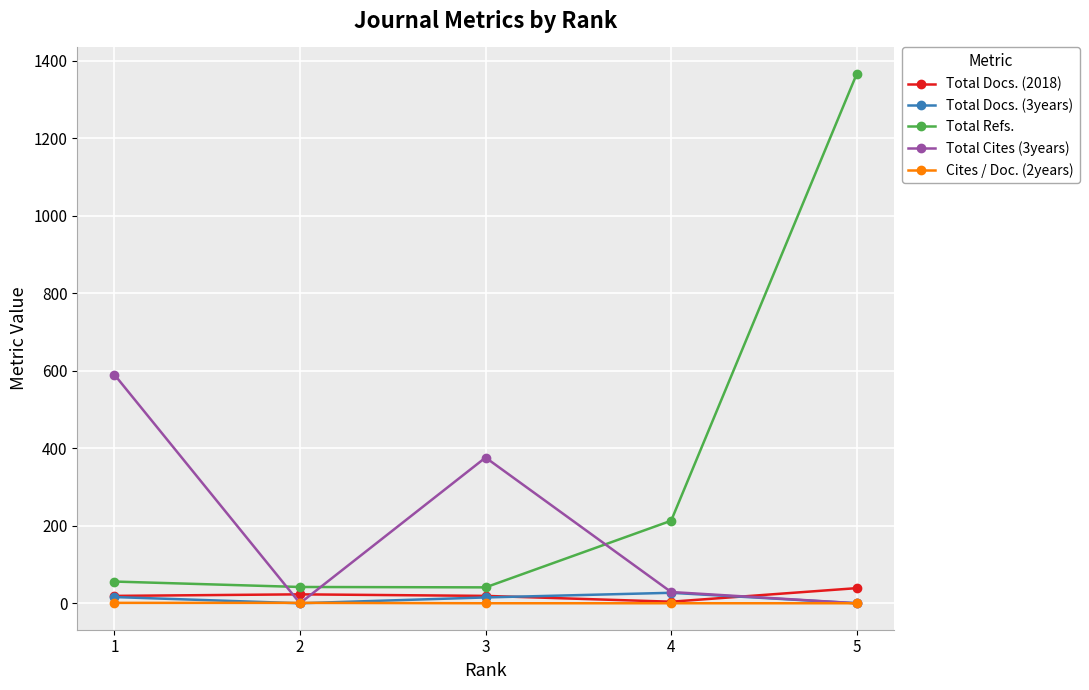

What are all the series names shown in the legend?

Total Docs. (2018), Total Docs. (3years), Total Refs., Total Cites (3years), Cites / Doc. (2years)